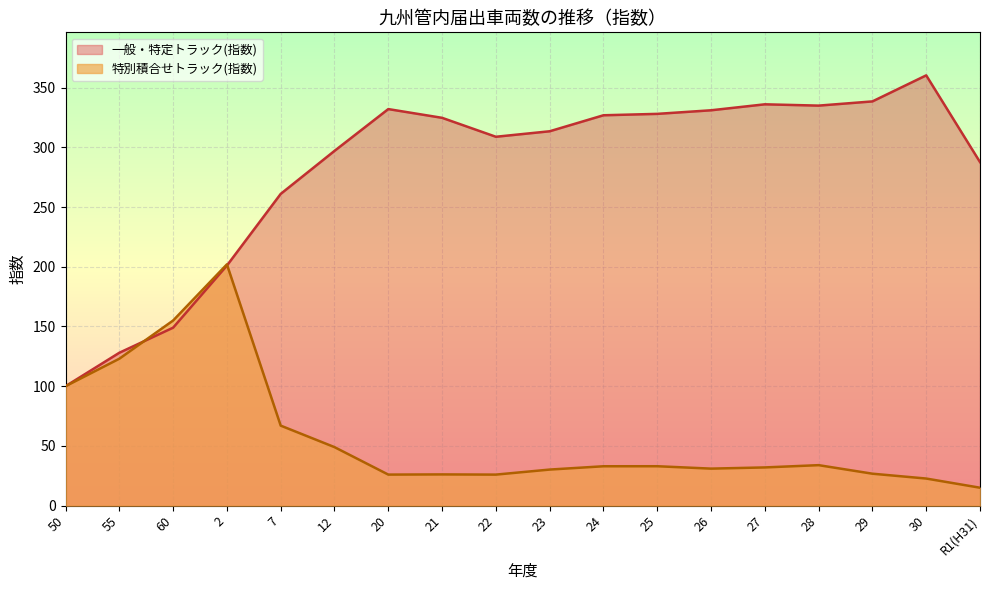

What is the minimum value for 一般・特定トラック(指数)?

100.0